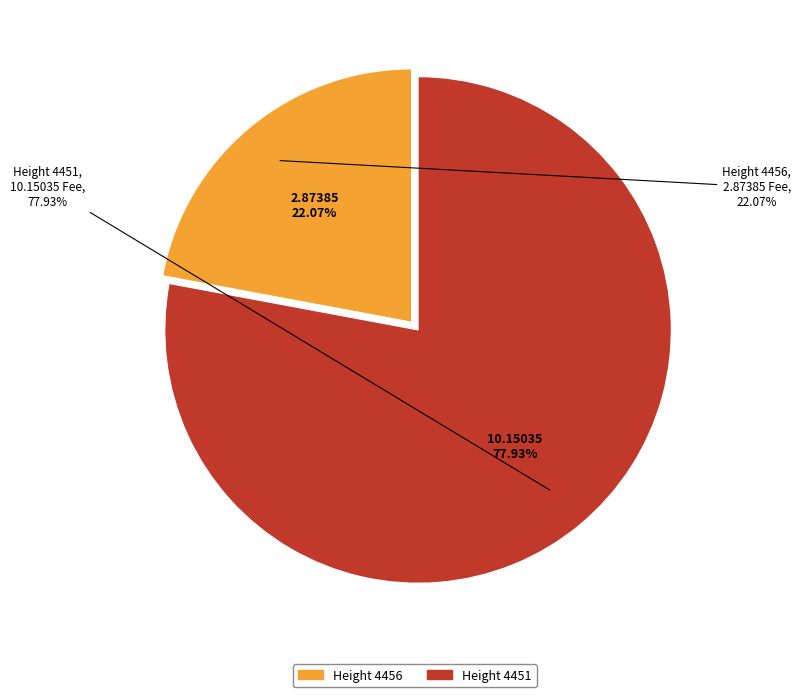

Rank the categories by value from lowest to highest.

4456, 4451